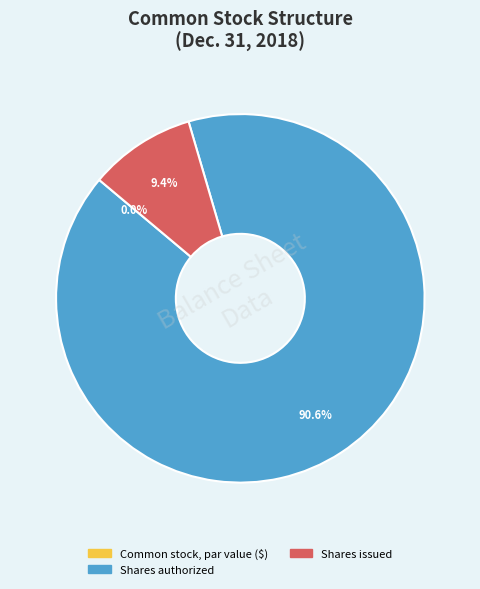

Which category has the biggest portion of the pie?

Shares authorized